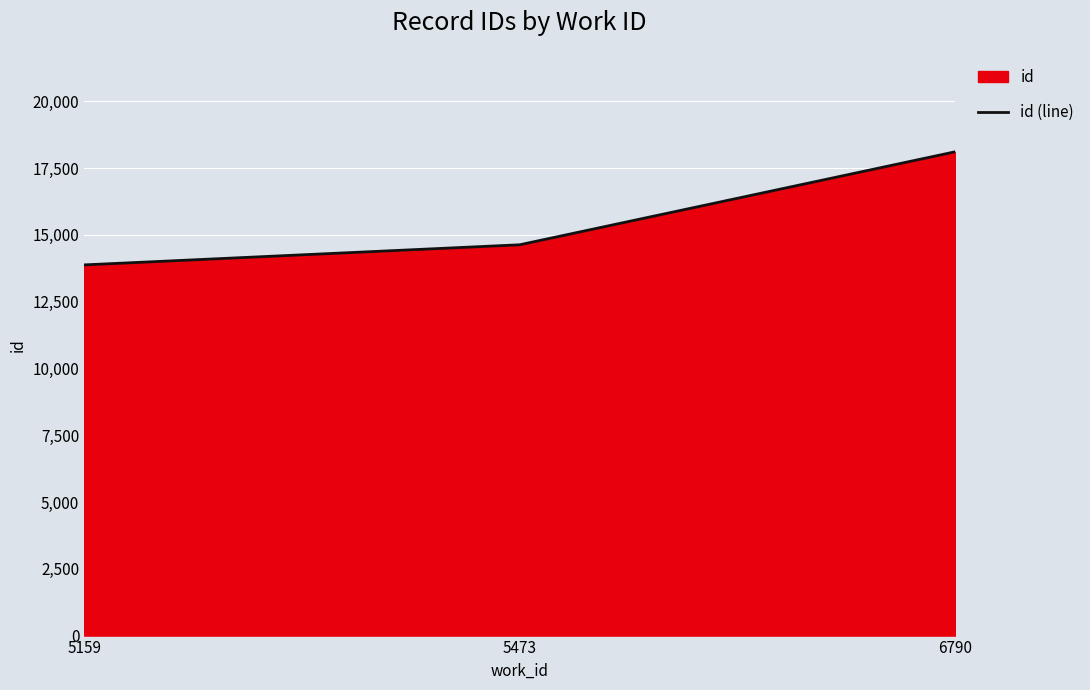

Is it true that the value at 6790 is 18112?

True